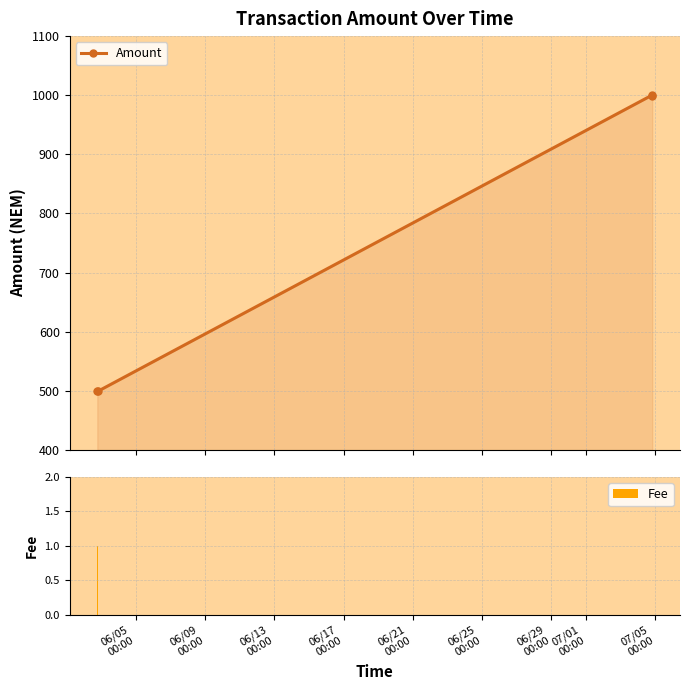

Which has a higher value, 06/05
00:00 or 06/09
00:00?

06/05
00:00